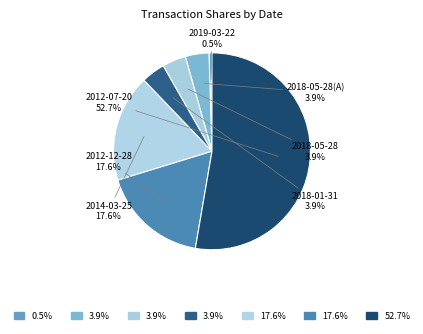

What is the total percentage of 2018-01-31 and 2018-05-28(A)?

7.8%